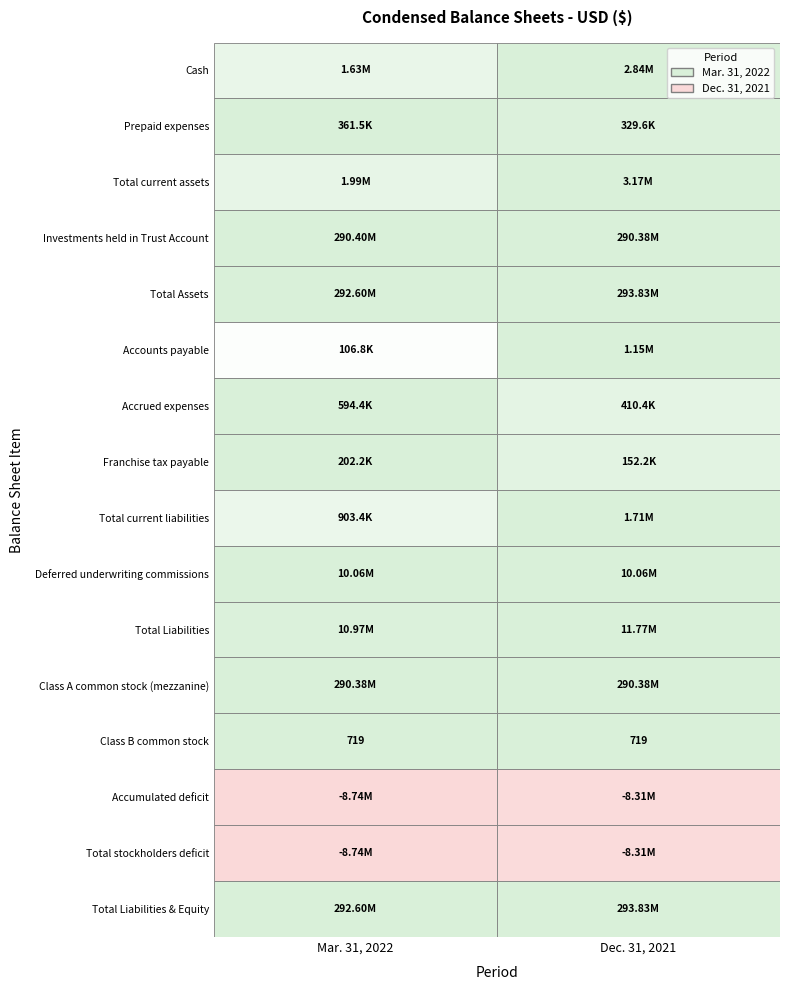

The value of Accumulated deficit at 1 is -13882815. True or false?

False